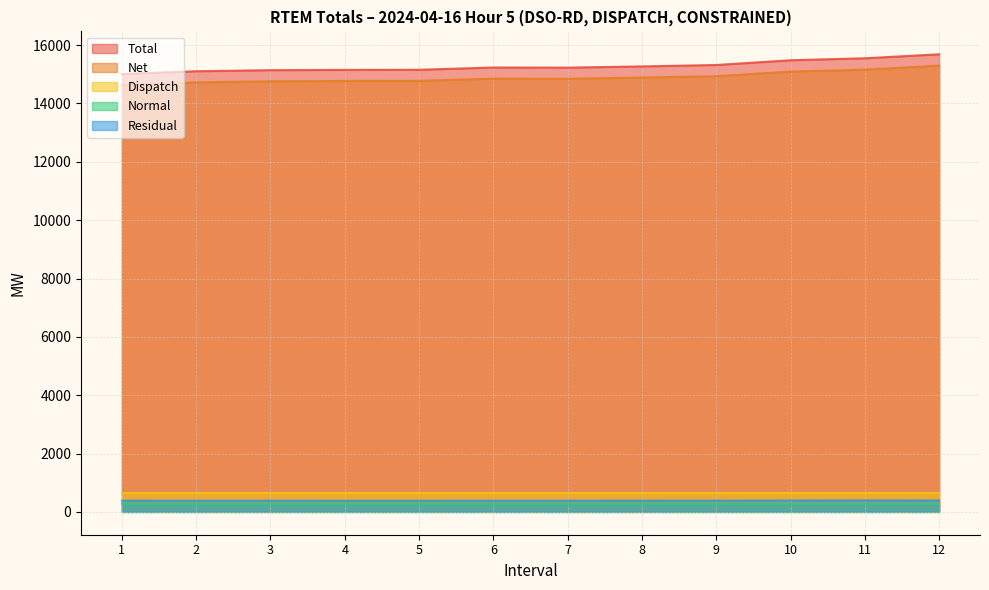

What are all the series names shown in the legend?

Total, Net, Dispatch, Normal, Residual